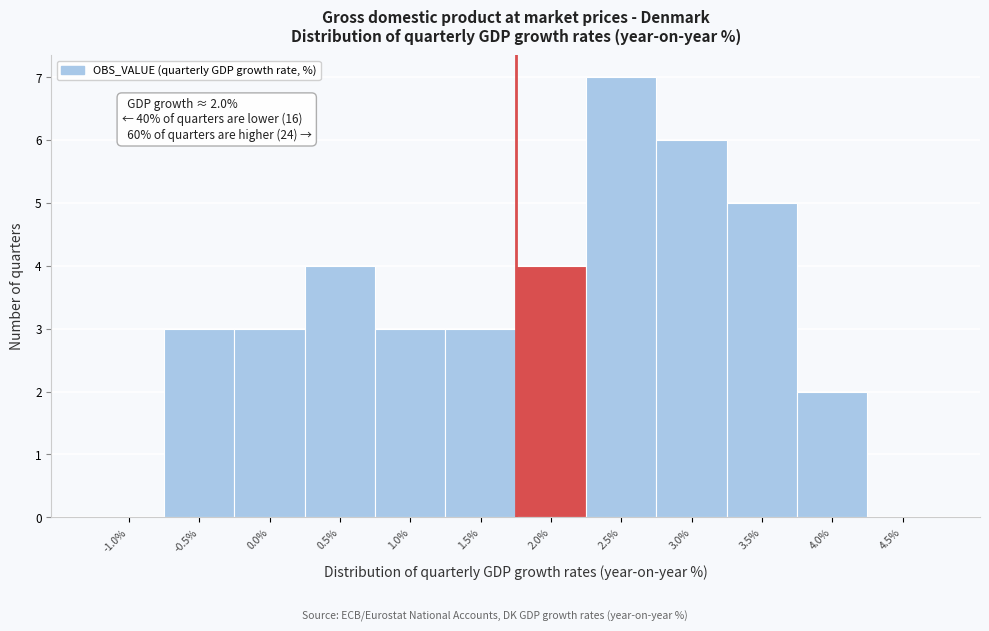

Reading left to right, extract all data points from this chart.

-1.0%=0	-0.5%=3	0.0%=3	0.5%=4	1.0%=3	1.5%=3	2.0%=4	2.5%=7	3.0%=6	3.5%=5	4.0%=2	4.5%=0